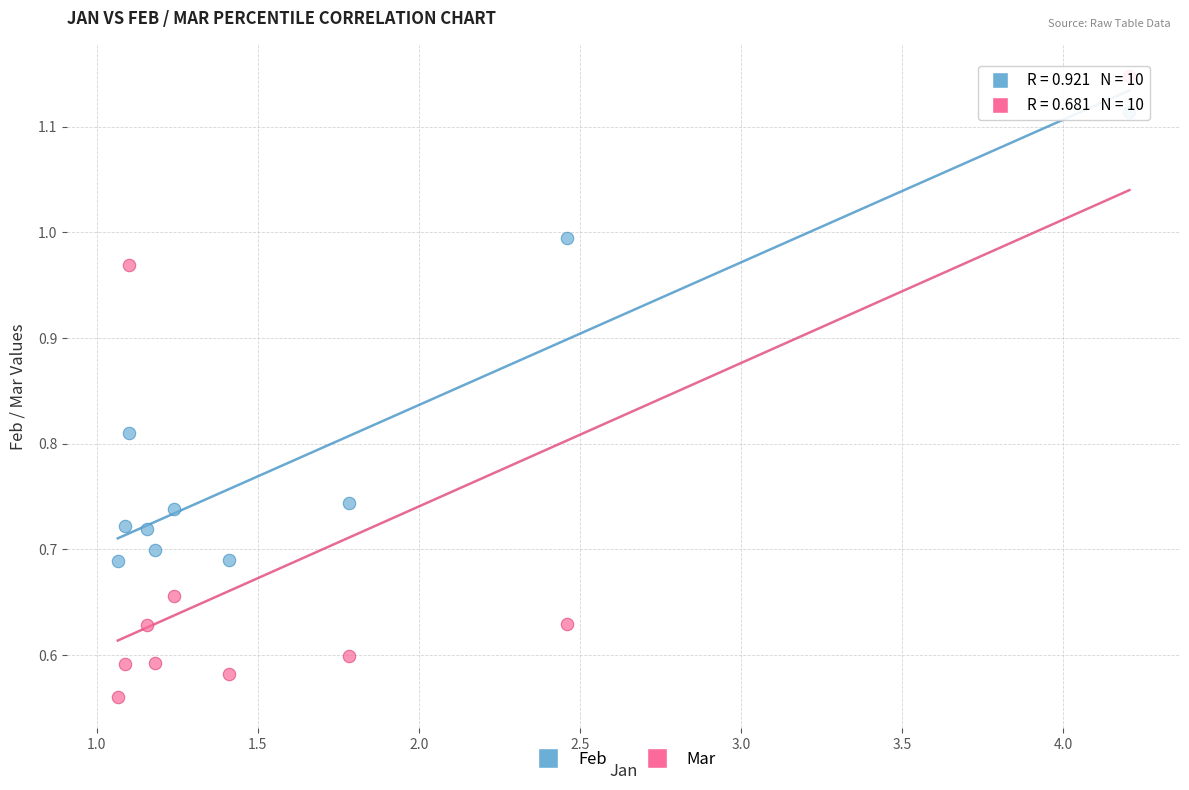

Across all data points, what is the range of X values (max minus min)?

3.1